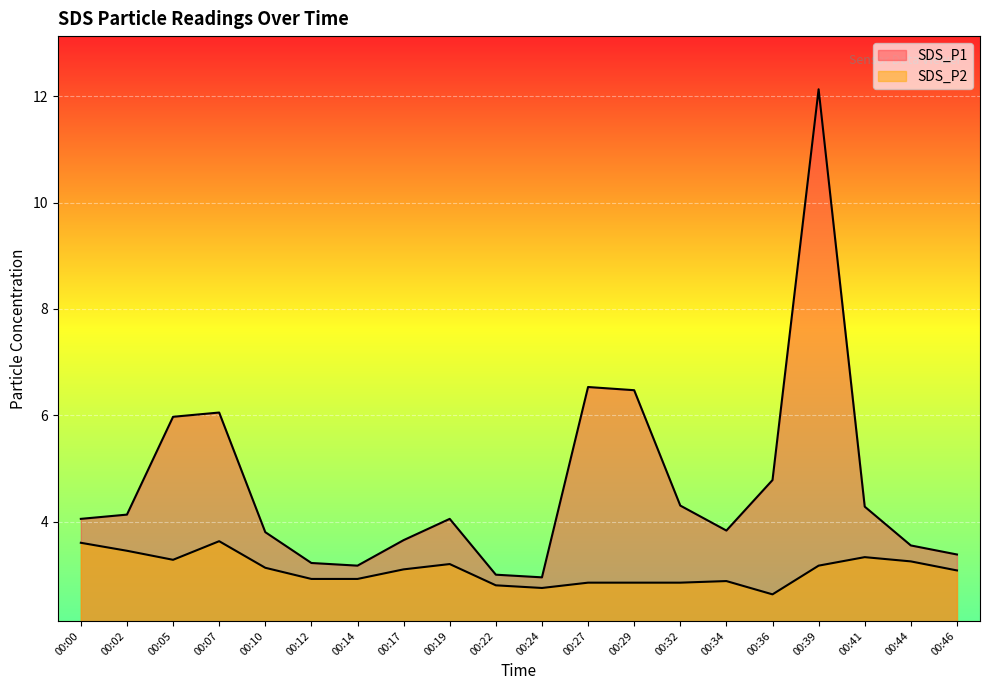

What is the spread (max minus min) of values at 00:22?

0.2